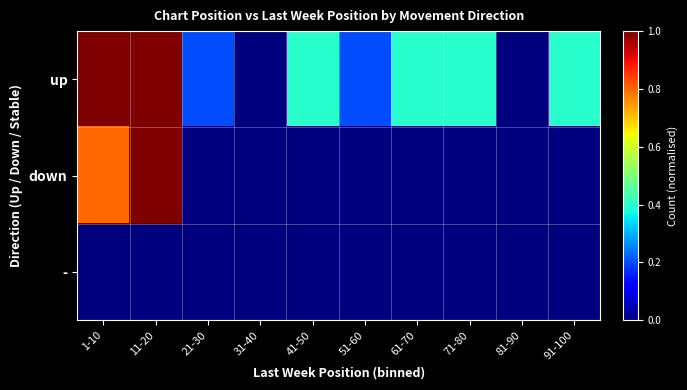

Which has a higher value, 1-10 or 11-20?

1-10